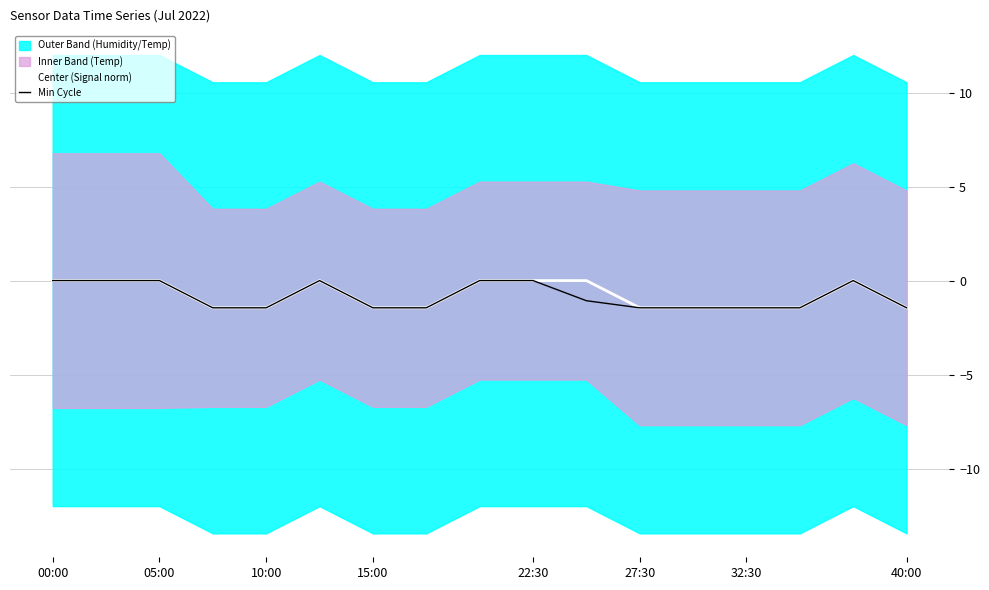

What is the minimum value shown in the chart?

-1.4